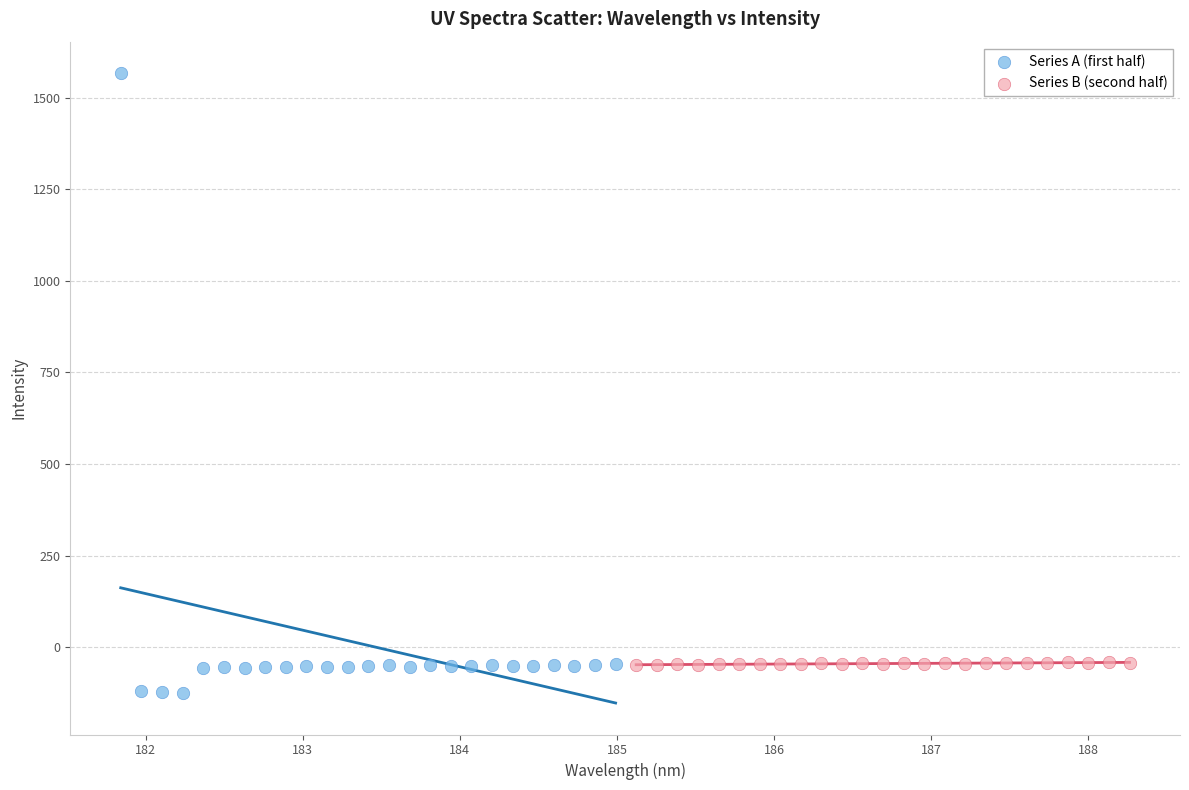

What are all the series names shown in the legend?

Series A (first half), Series B (second half)